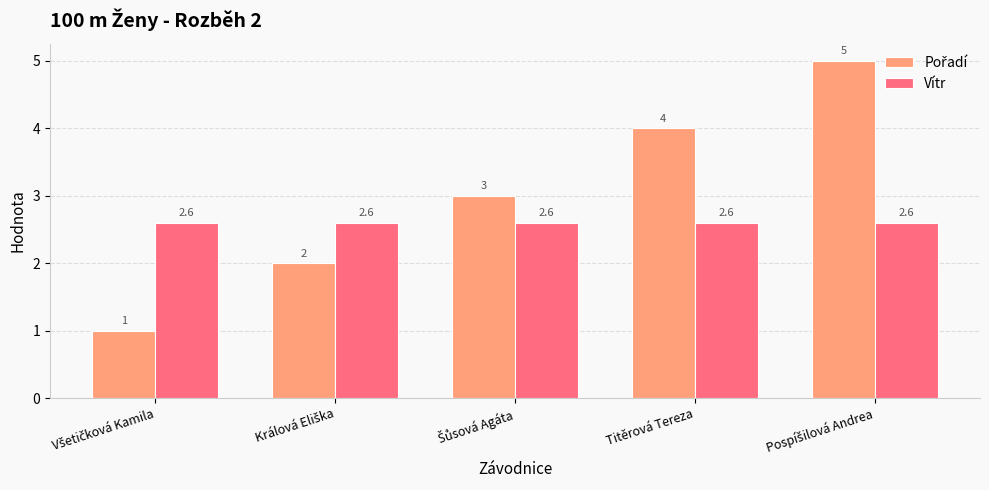

What is the smallest value displayed?

1.0